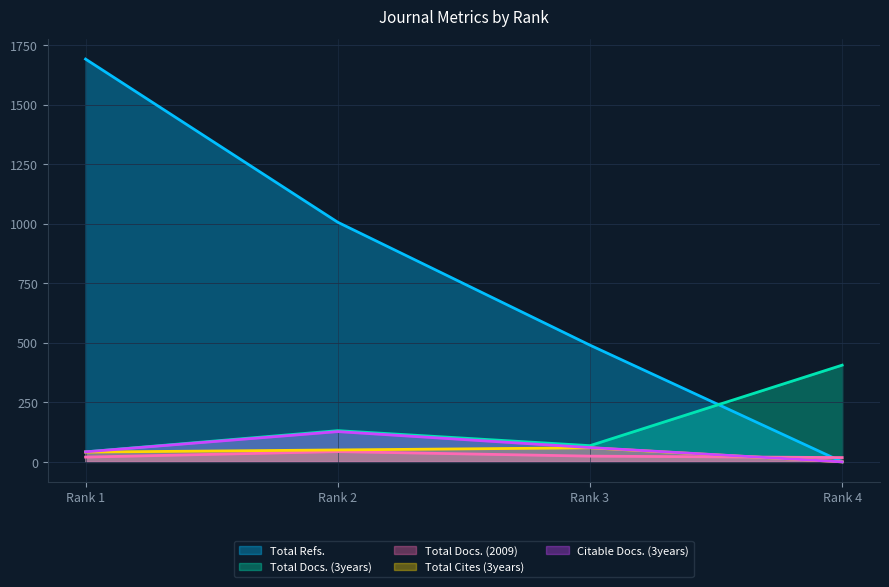

At which label does Citable Docs. (3years) first exceed 60?

Rank 2